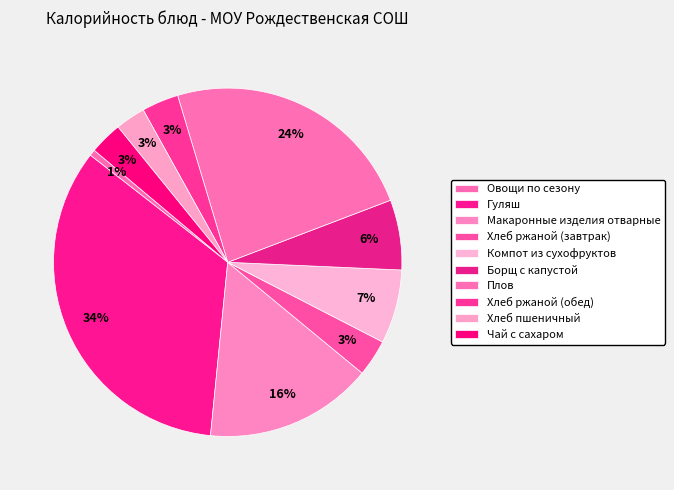

To the nearest percent, what portion does Хлеб ржаной (завтрак) represent?

3%